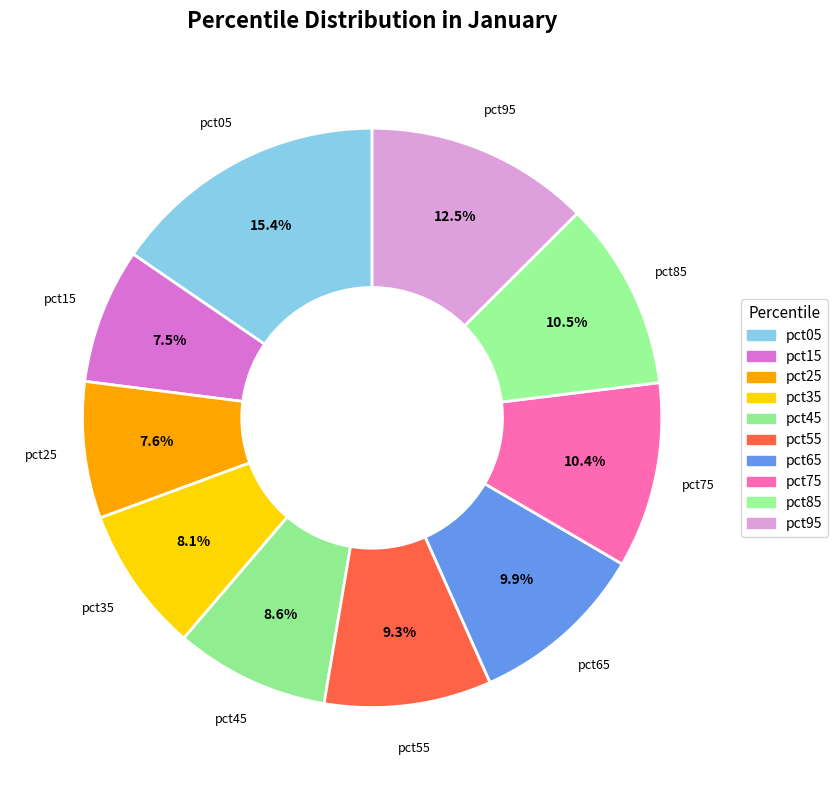

Count the number of slices in the pie.

10